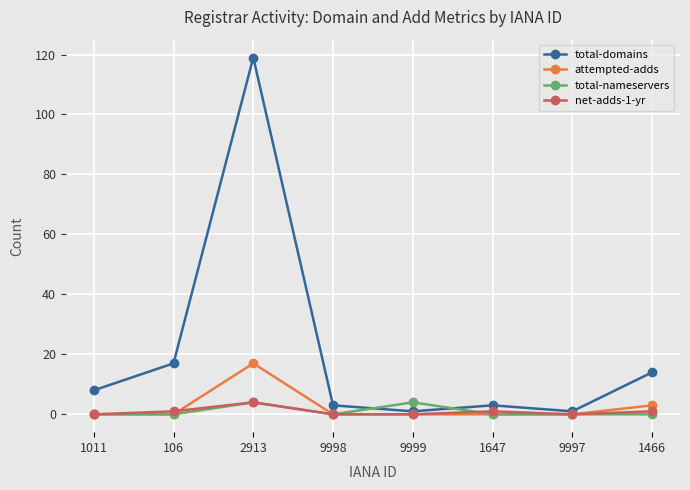

What is the total value across all series at 106?

18